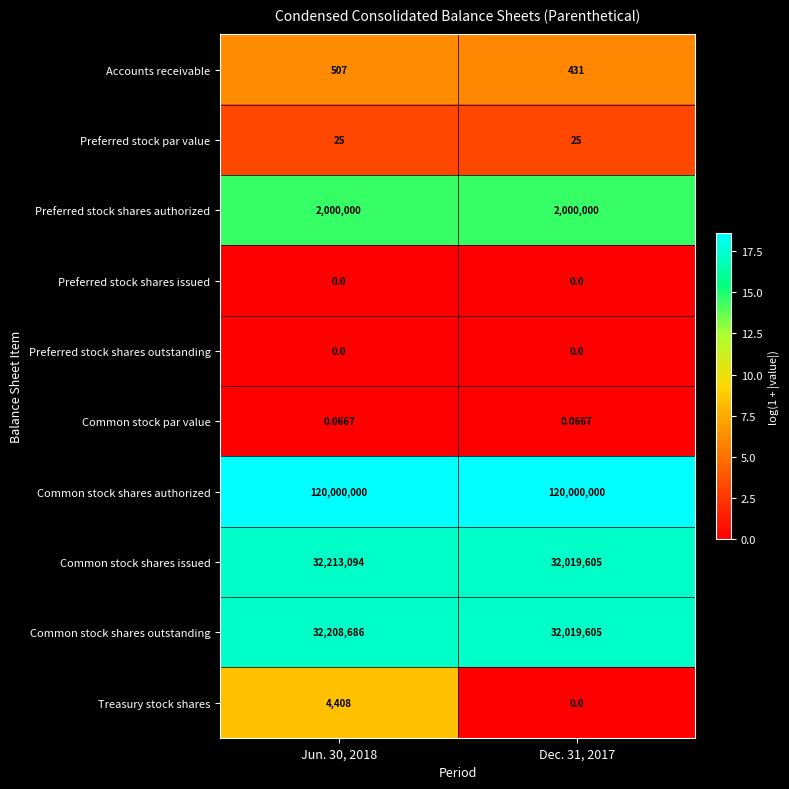

Is the value of Preferred stock shares authorized at Dec. 31, 2017 greater than the value of Common stock shares outstanding at Jun. 30, 2018?

No